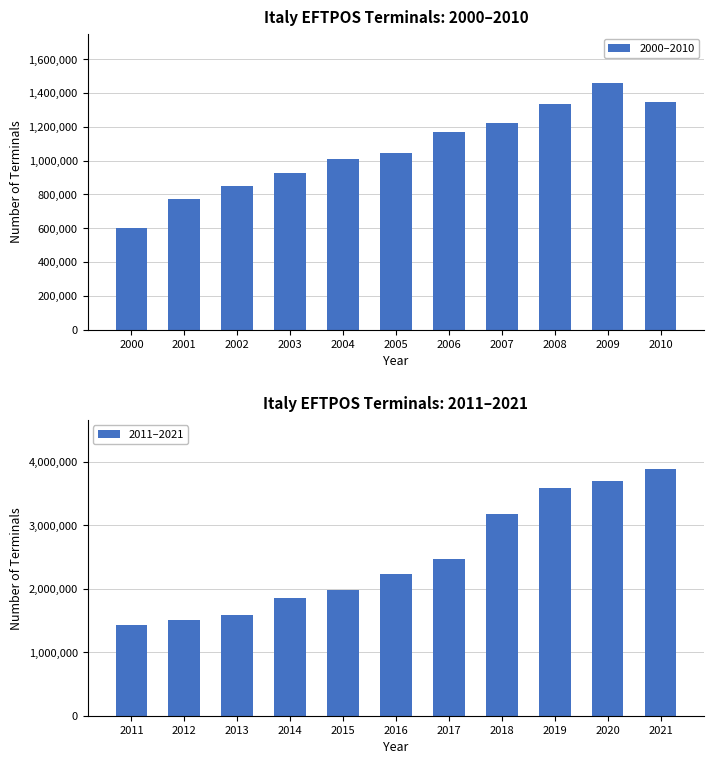

The value of 2000–2010 at 2003 is 1643220. True or false?

False